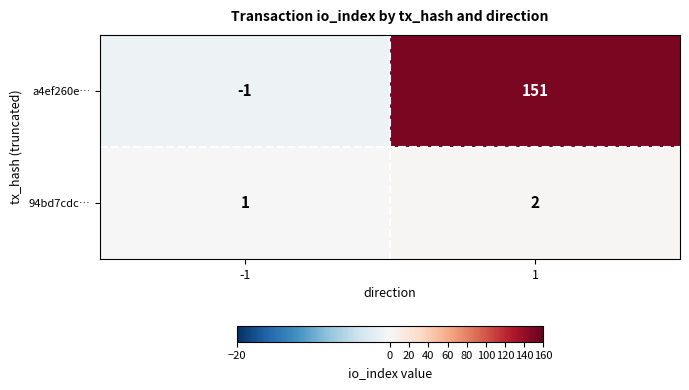

Reading right to left, list all the values displayed in this chart.

a4ef260e…: 1=151	-1=-1
94bd7cdc…: 1=2	-1=1